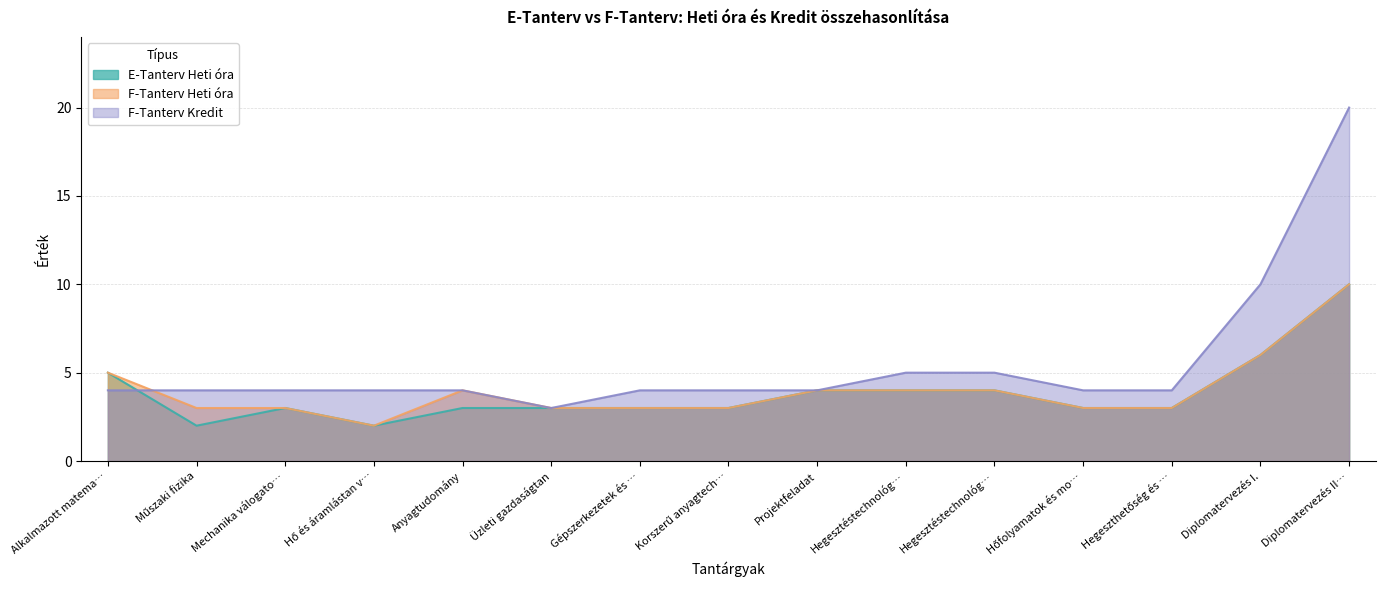

At which label does F-Tanterv Kredit reach its minimum?

Üzleti gazdaságtan